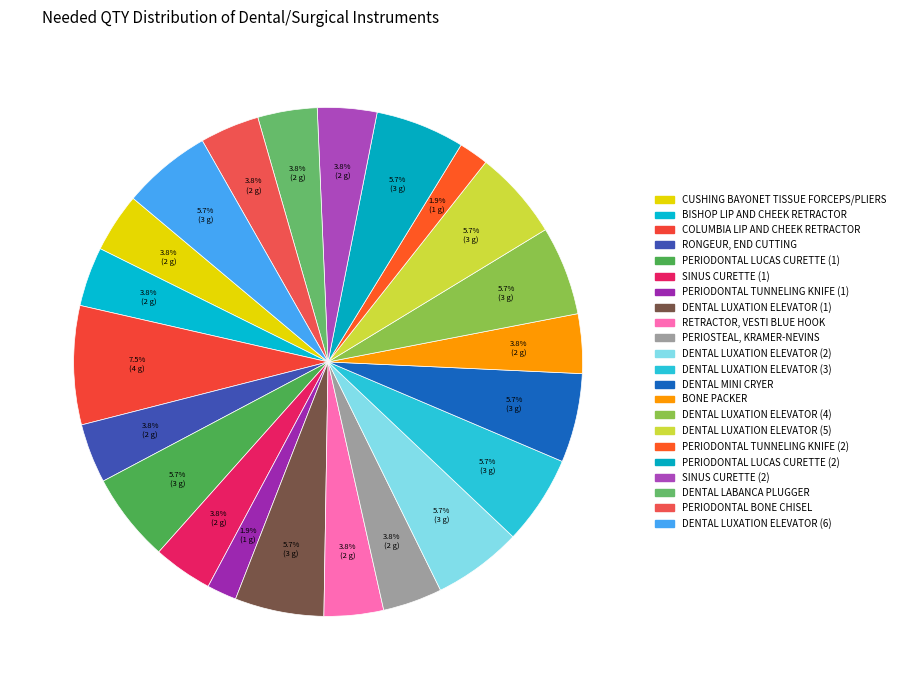

Rank the categories by value from lowest to highest.

PERIODONTAL TUNNELING KNIFE (1), PERIODONTAL TUNNELING KNIFE (2), CUSHING BAYONET TISSUE FORCEPS/PLIERS, BISHOP LIP AND CHEEK RETRACTOR, RONGEUR, END CUTTING, SINUS CURETTE (1), RETRACTOR, VESTI BLUE HOOK, PERIOSTEAL, KRAMER-NEVINS, BONE PACKER, SINUS CURETTE (2), DENTAL LABANCA PLUGGER, PERIODONTAL BONE CHISEL, PERIODONTAL LUCAS CURETTE (1), DENTAL LUXATION ELEVATOR (1), DENTAL LUXATION ELEVATOR (2), DENTAL LUXATION ELEVATOR (3), DENTAL MINI CRYER, DENTAL LUXATION ELEVATOR (4), DENTAL LUXATION ELEVATOR (5), PERIODONTAL LUCAS CURETTE (2), DENTAL LUXATION ELEVATOR (6), COLUMBIA LIP AND CHEEK RETRACTOR